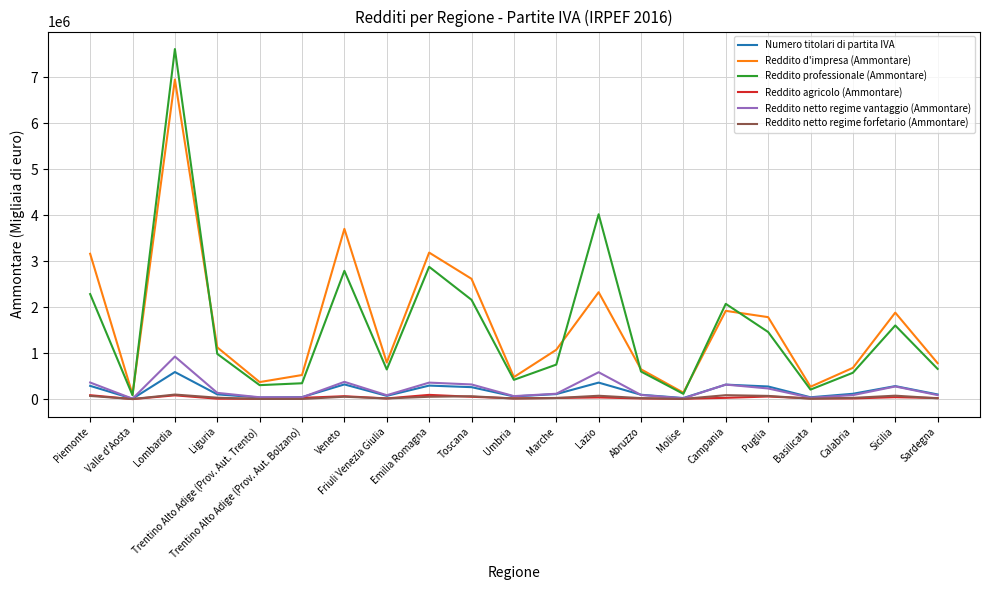

Which series has the widest spread of values?

Reddito professionale (Ammontare)